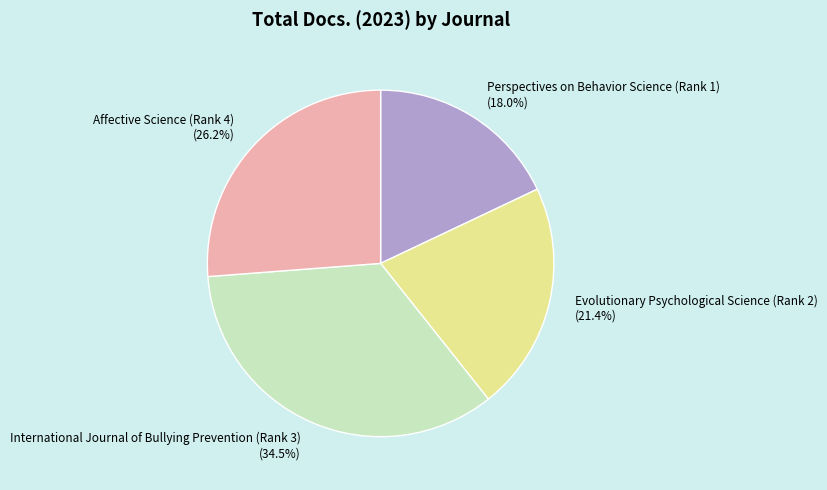

Does any single category account for the majority?

No